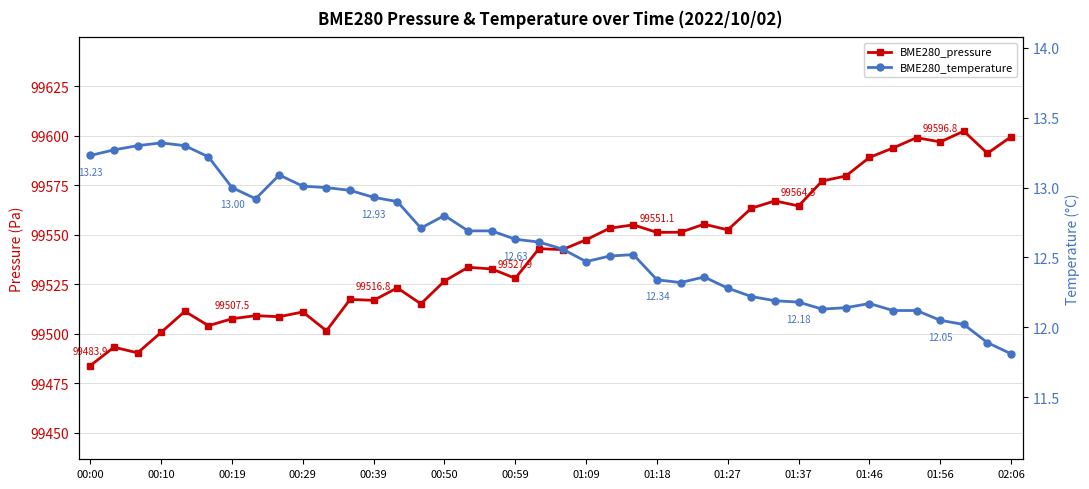

The BME280_temperature series shows 12.4 at 26. True or false?

True